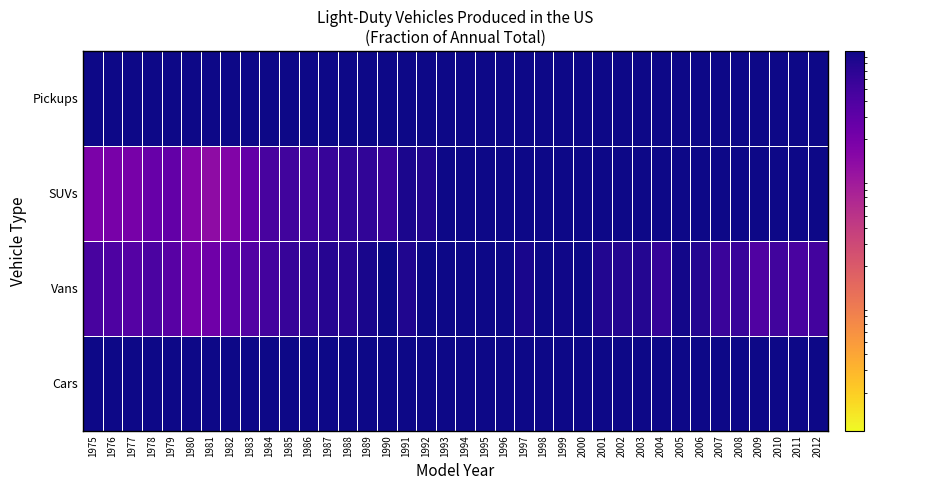

Reading left to right, what are all the values shown in this chart?

Cars: 1975=0.8	1976=0.8	1977=0.8	1978=0.8	1979=0.8	1980=0.8	1981=0.8	1982=0.8	1983=0.8	1984=0.8	1985=0.7	1986=0.7	1987=0.7	1988=0.7	1989=0.7	1990=0.7	1991=0.7	1992=0.7	1993=0.6	1994=0.6	1995=0.6	1996=0.6	1997=0.6	1998=0.6	1999=0.6	2000=0.6	2001=0.5	2002=0.5	2003=0.5	2004=0.5	2005=0.5	2006=0.5	2007=0.5	2008=0.5	2009=0.6	2010=0.5	2011=0.5	2012=0.5
Vans: 1975=0.0	1976=0.0	1977=0.0	1978=0.0	1979=0.0	1980=0.0	1981=0.0	1982=0.0	1983=0.0	1984=0.0	1985=0.1	1986=0.1	1987=0.1	1988=0.1	1989=0.1	1990=0.1	1991=0.1	1992=0.1	1993=0.1	1994=0.1	1995=0.1	1996=0.1	1997=0.1	1998=0.1	1999=0.1	2000=0.1	2001=0.1	2002=0.1	2003=0.1	2004=0.1	2005=0.1	2006=0.1	2007=0.1	2008=0.1	2009=0.0	2010=0.1	2011=0.0	2012=0.0
SUVs: 1975=0.0	1976=0.0	1977=0.0	1978=0.0	1979=0.0	1980=0.0	1981=0.0	1982=0.0	1983=0.0	1984=0.0	1985=0.1	1986=0.1	1987=0.1	1988=0.1	1989=0.1	1990=0.1	1991=0.1	1992=0.1	1993=0.1	1994=0.1	1995=0.1	1996=0.1	1997=0.2	1998=0.2	1999=0.2	2000=0.2	2001=0.2	2002=0.3	2003=0.3	2004=0.3	2005=0.3	2006=0.2	2007=0.3	2008=0.3	2009=0.2	2010=0.3	2011=0.4	2012=0.3
Pickups: 1975=0.1	1976=0.2	1977=0.1	1978=0.2	1979=0.2	1980=0.1	1981=0.1	1982=0.1	1983=0.2	1984=0.1	1985=0.1	1986=0.2	1987=0.1	1988=0.2	1989=0.2	1990=0.1	1991=0.2	1992=0.2	1993=0.2	1994=0.2	1995=0.1	1996=0.1	1997=0.2	1998=0.2	1999=0.2	2000=0.2	2001=0.2	2002=0.1	2003=0.2	2004=0.2	2005=0.1	2006=0.1	2007=0.1	2008=0.1	2009=0.1	2010=0.1	2011=0.1	2012=0.1